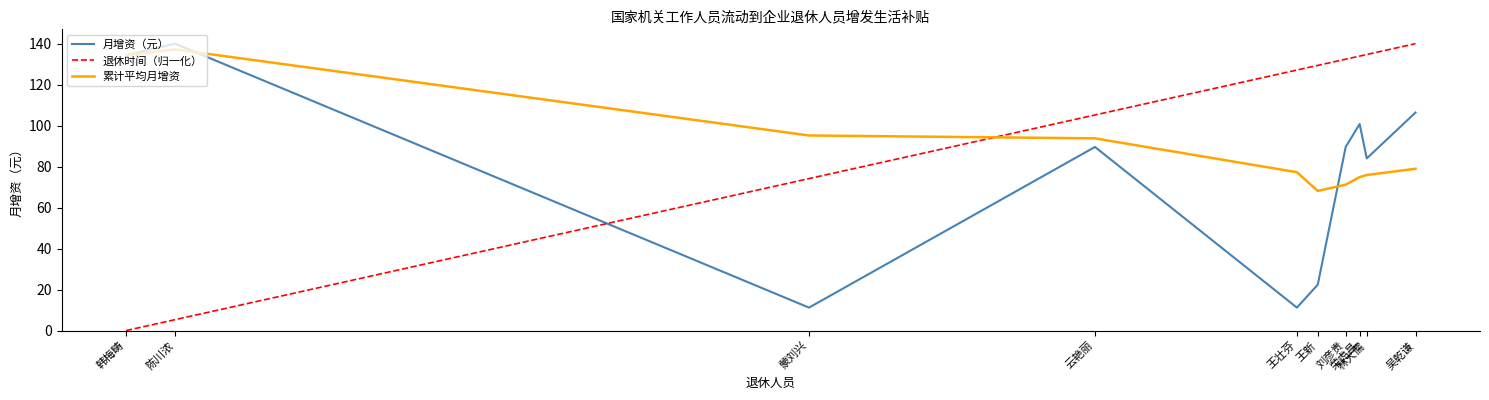

The value of 累计平均月增资 at 陈川浓 is 137.2. True or false?

True